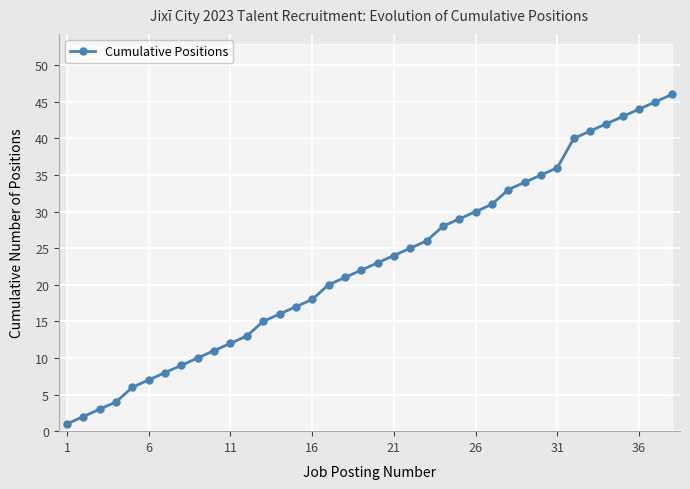

What is the minimum value shown in the chart?

1